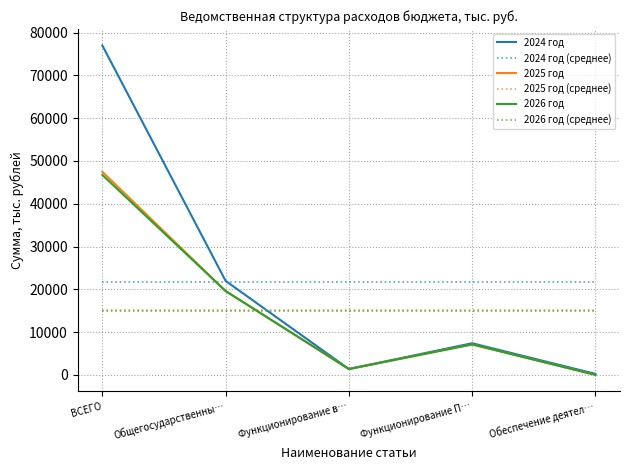

What are all the series names shown in the legend?

2024 год, 2024 год (среднее), 2025 год, 2025 год (среднее), 2026 год, 2026 год (среднее)